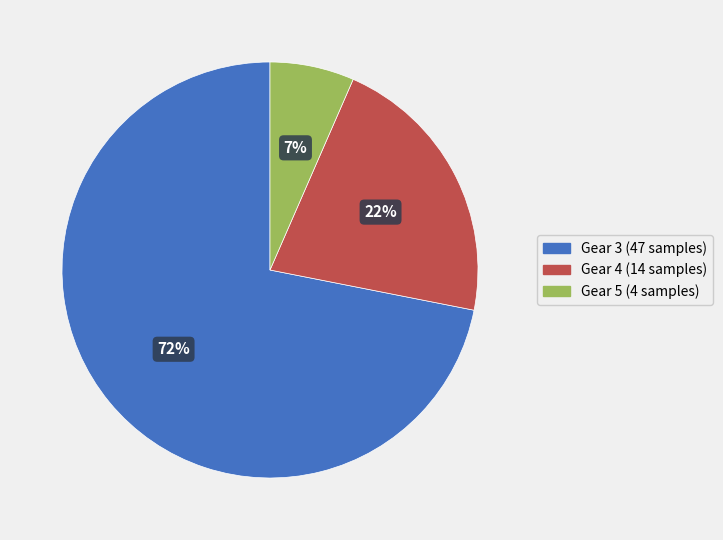

To the nearest percent, what portion does Gear 4 represent?

22%